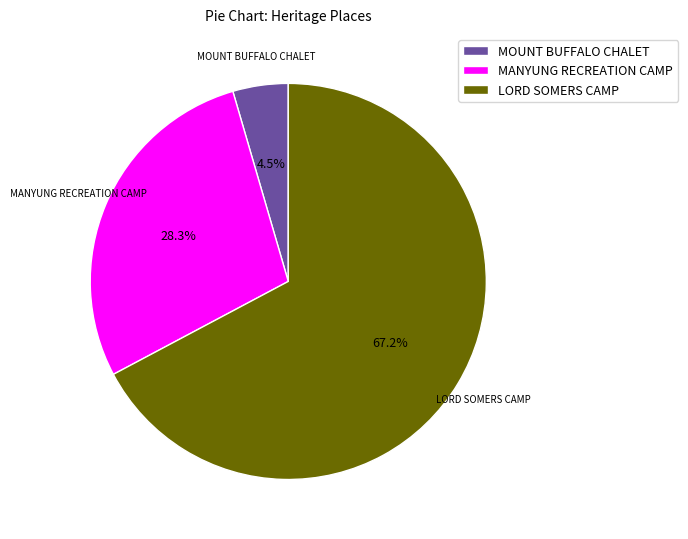

True or false: LORD SOMERS CAMP accounts for 67% of the total.

True